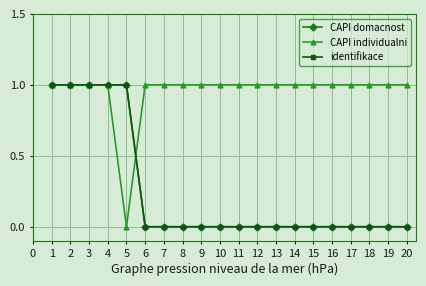

Which series changed the most between 5 and 12?

CAPI domacnost